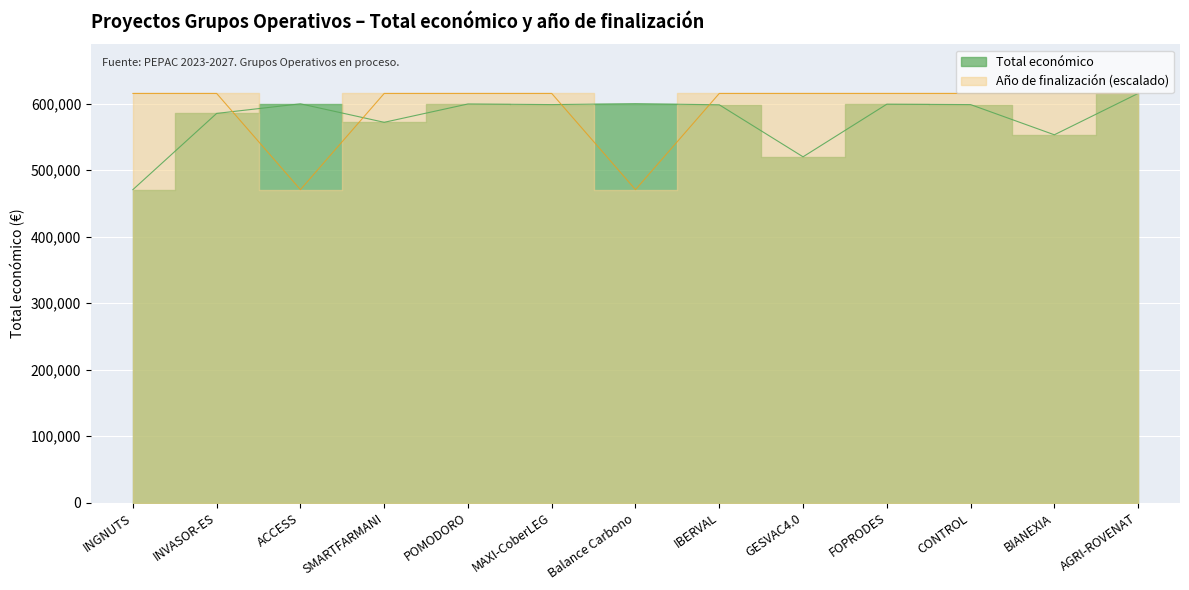

What value does the Total económico series have at Balance Carbono, to the nearest 10?

599990